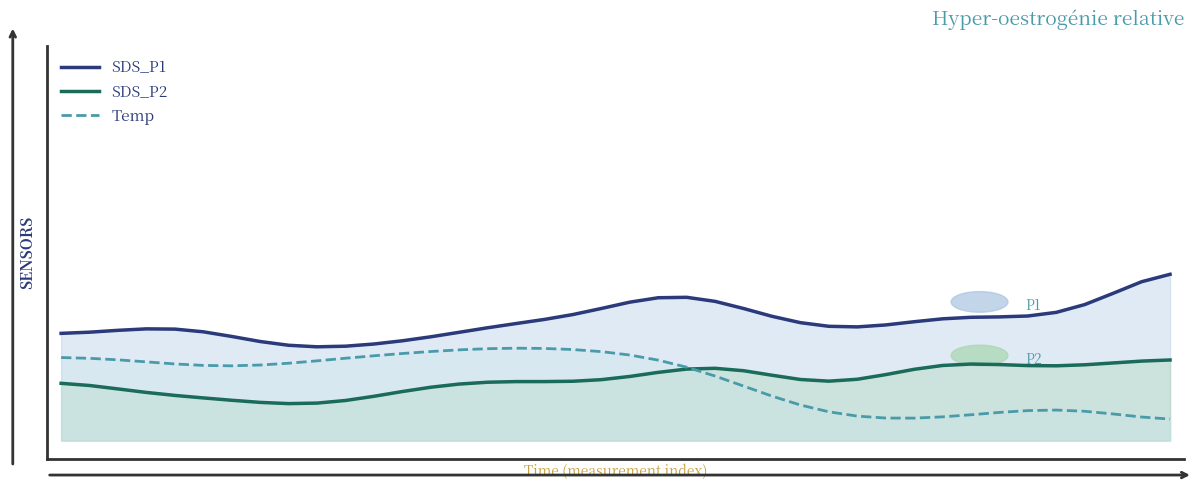

In Temp, how many points are lower than both neighbors (excluding endpoints)?

2